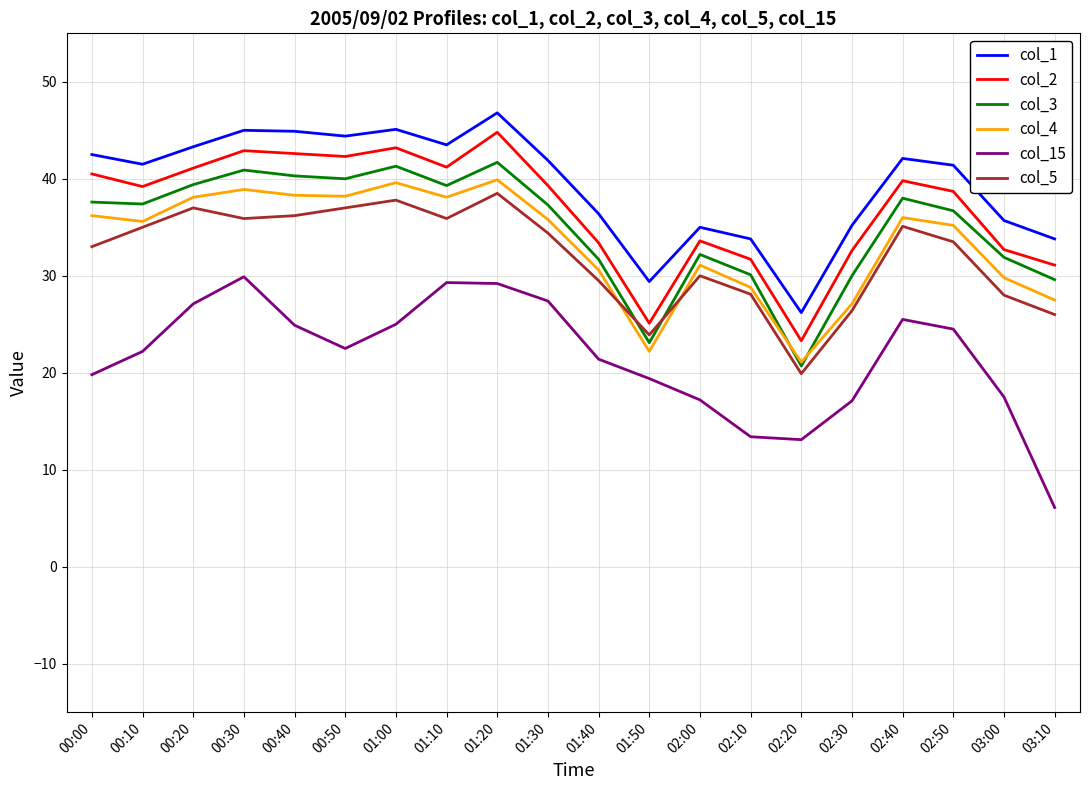

What are all the series names shown in the legend?

col_1, col_2, col_3, col_4, col_15, col_5